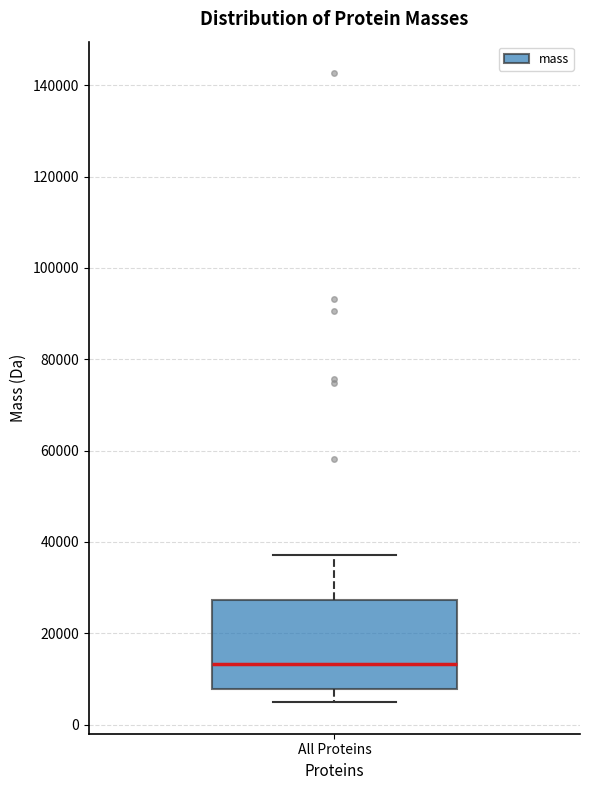

Where is the upper edge of the box for All Proteins on the y-axis? The values are not printed on the chart, so give them approximately, as read against the axis.

28000